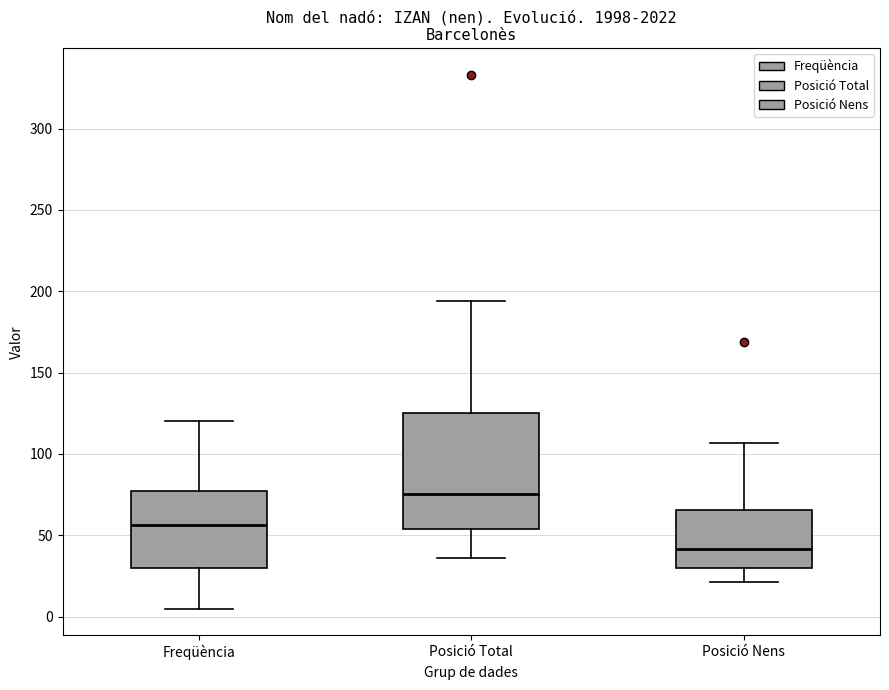

Which box is the tallest, from its lower edge to its upper edge?

Posició Total